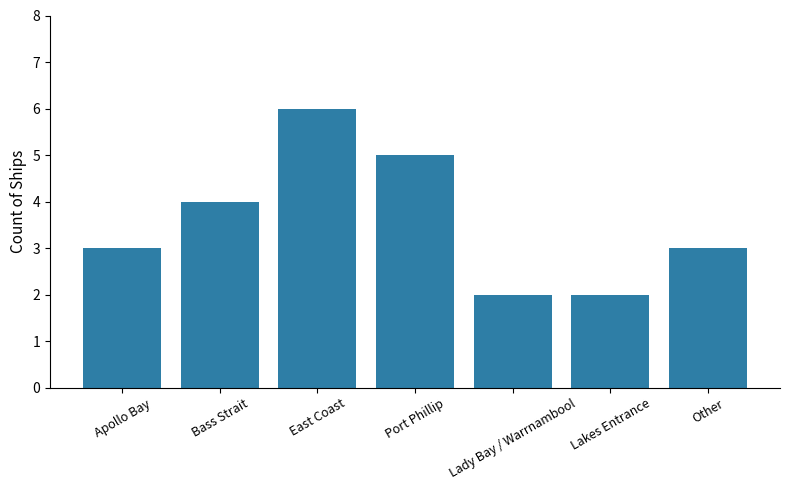

Which label corresponds to the largest value in the chart?

East Coast